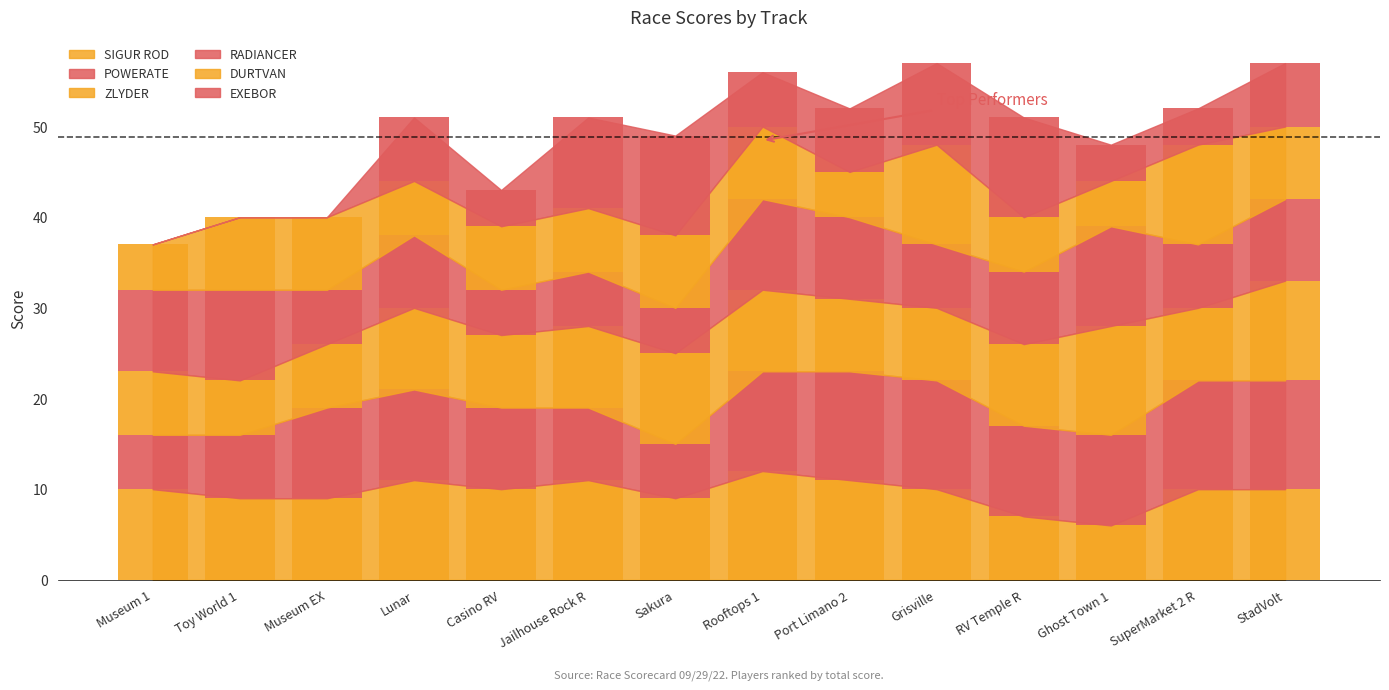

How many POWERATE values are between 8 and 12?

11